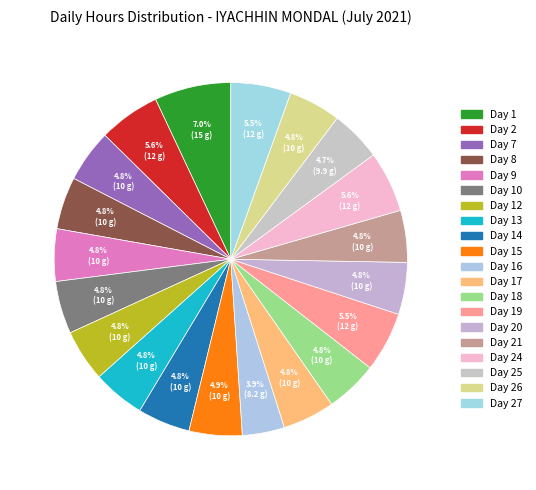

Is there a majority slice in this chart?

No